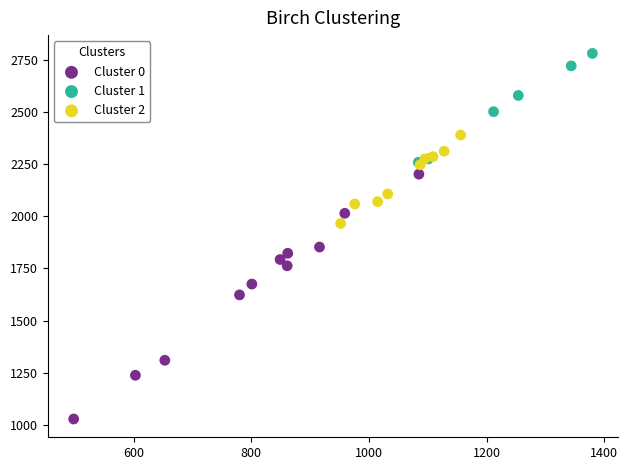

What are all the series names shown in the legend?

Cluster 0, Cluster 1, Cluster 2